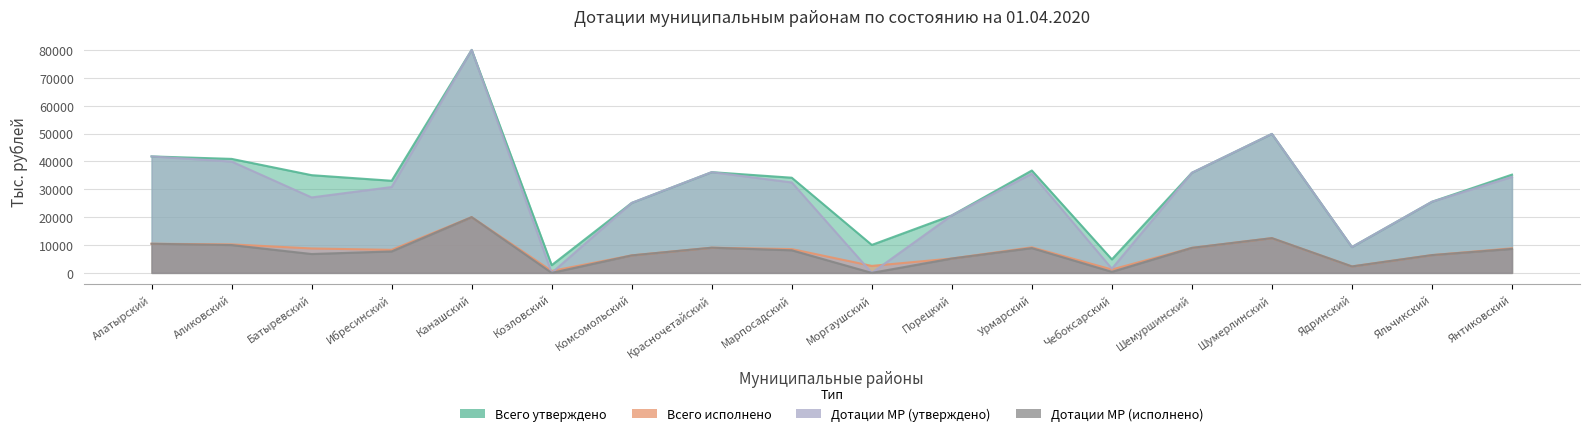

In Дотации МР (исполнено), how many points are higher than both neighbors (excluding endpoints)?

4